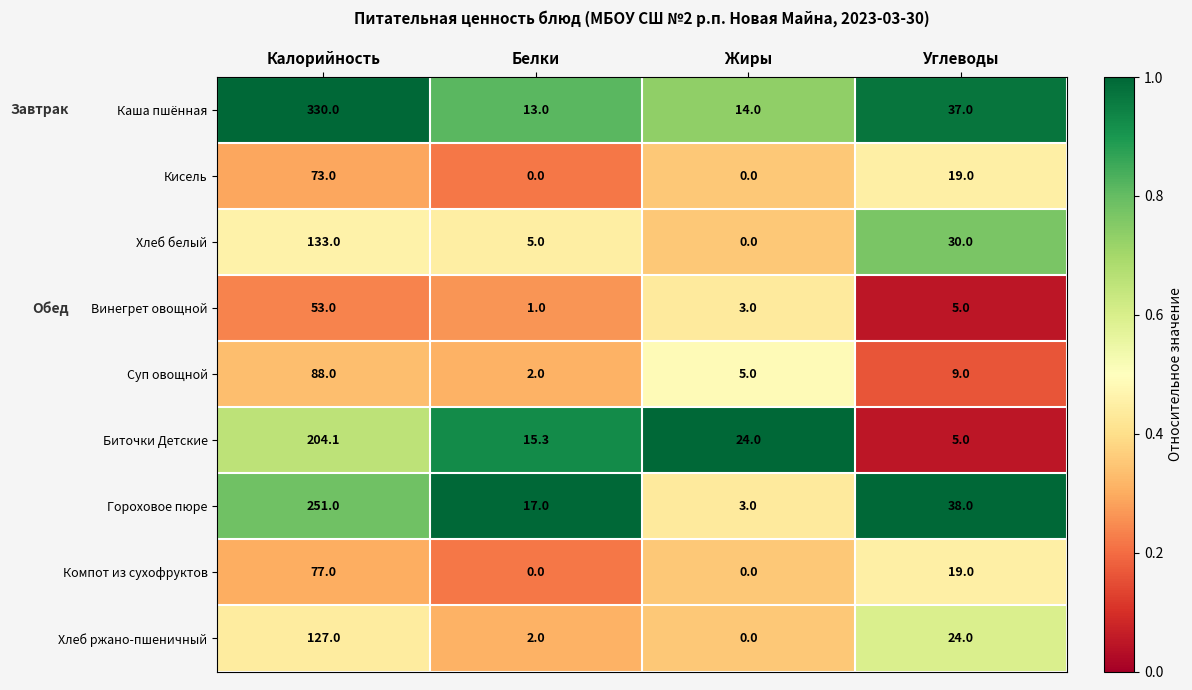

Rank the series by their maximum value, from lowest to highest.

Винегрет овощной, Кисель, Компот из сухофруктов, Суп овощной, Хлеб ржано-пшеничный, Хлеб белый, Биточки Детские, Гороховое пюре, Каша пшённая